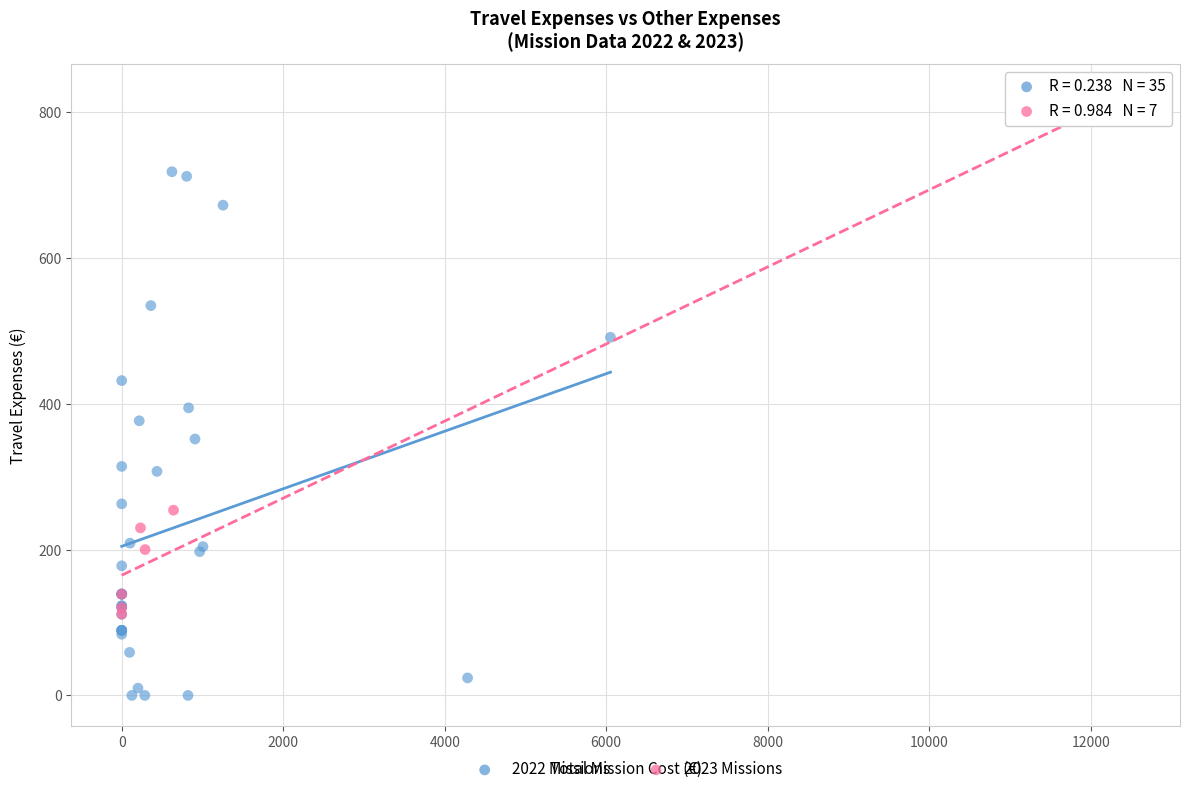

Which series reaches the maximum Y coordinate?

2023 Missions